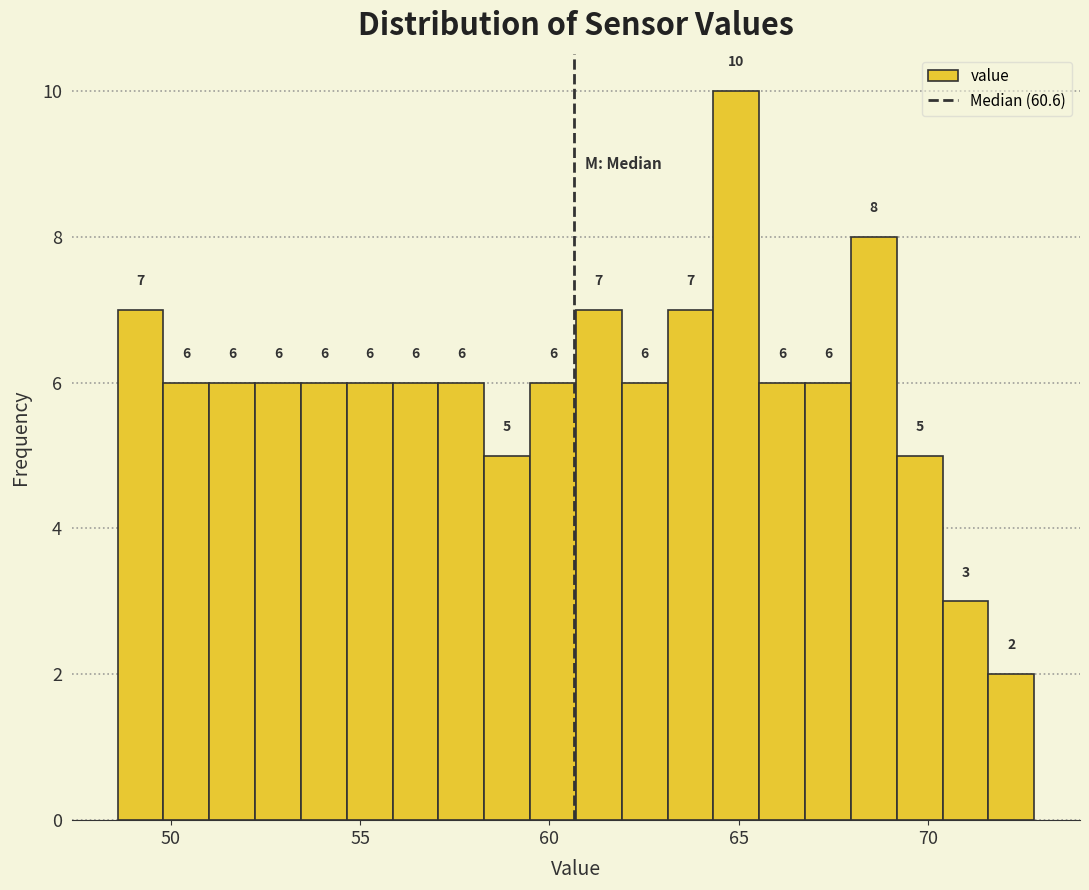

Around what value on the x-axis is the tallest bar? Give the approximate position of its centre, as read against the axis.

65.0